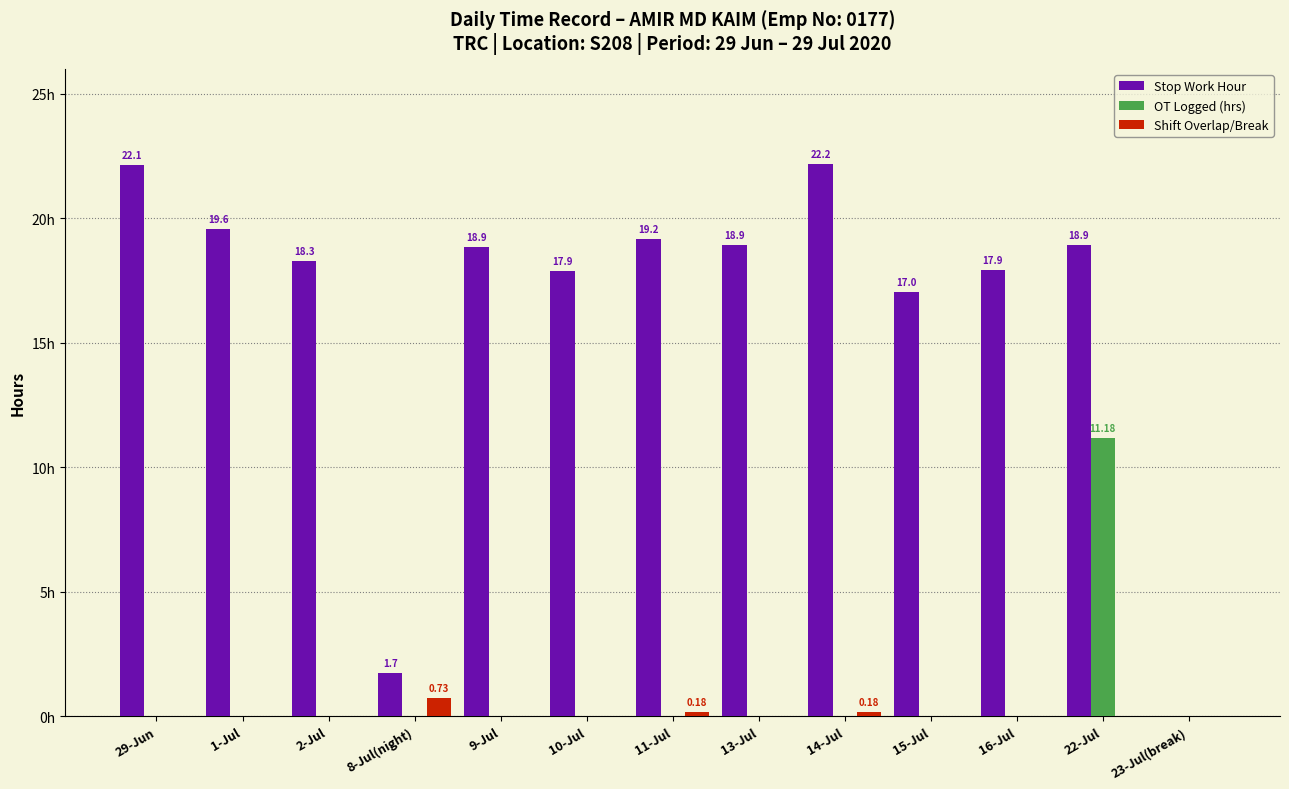

Does the chart contain stacked bars?

No